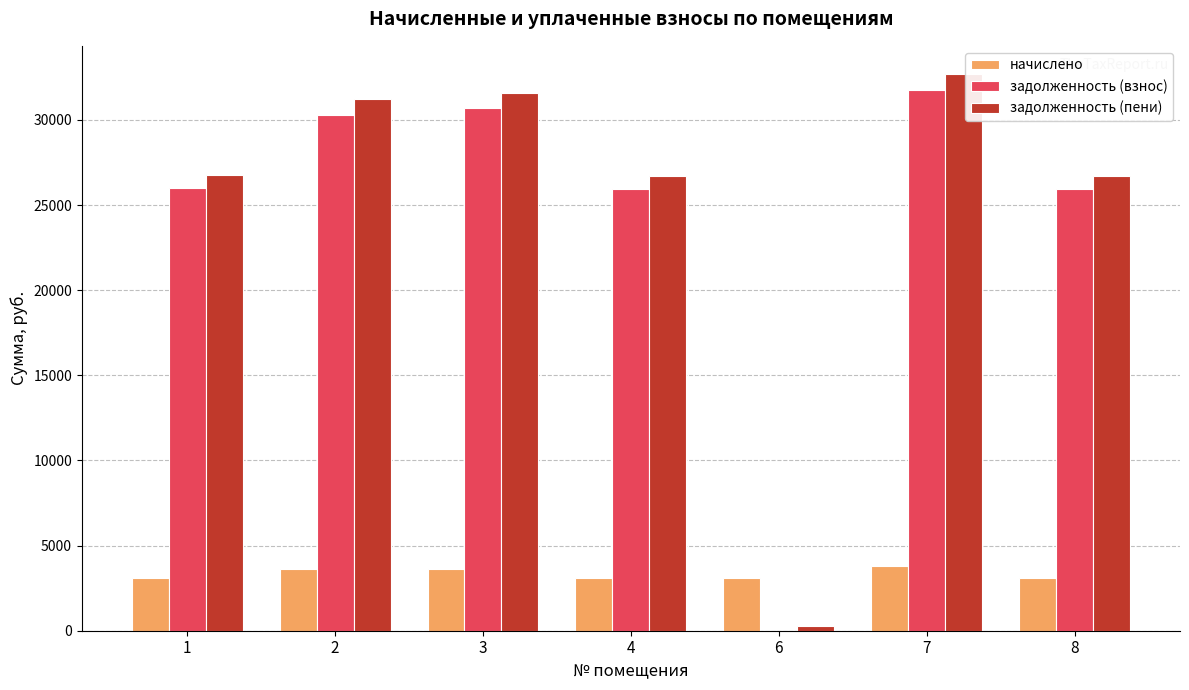

What is the maximum value for начислено?

3794.4